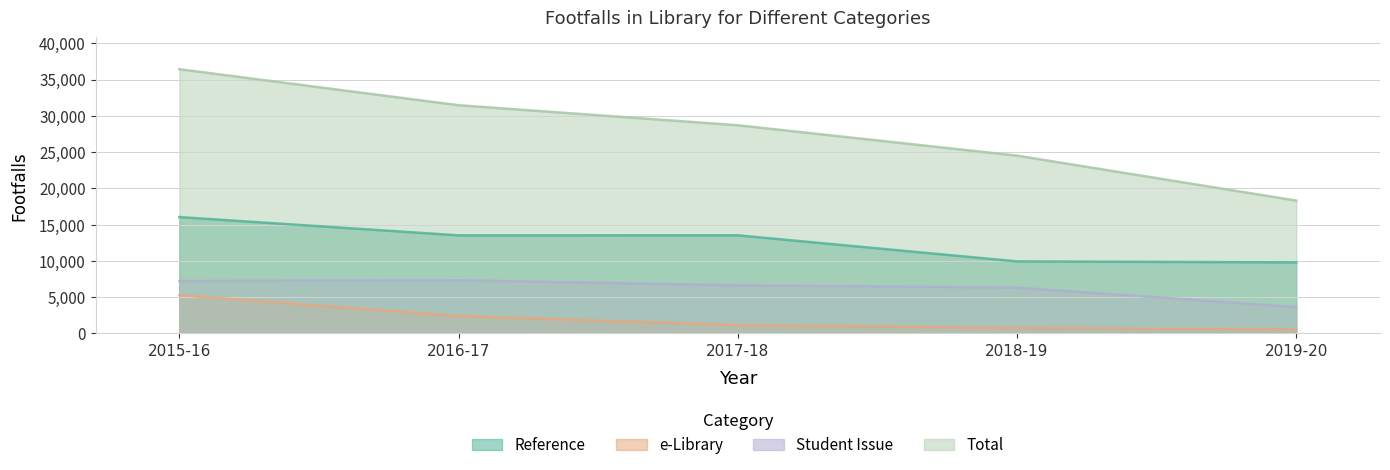

Which series has the largest total across all categories?

Total